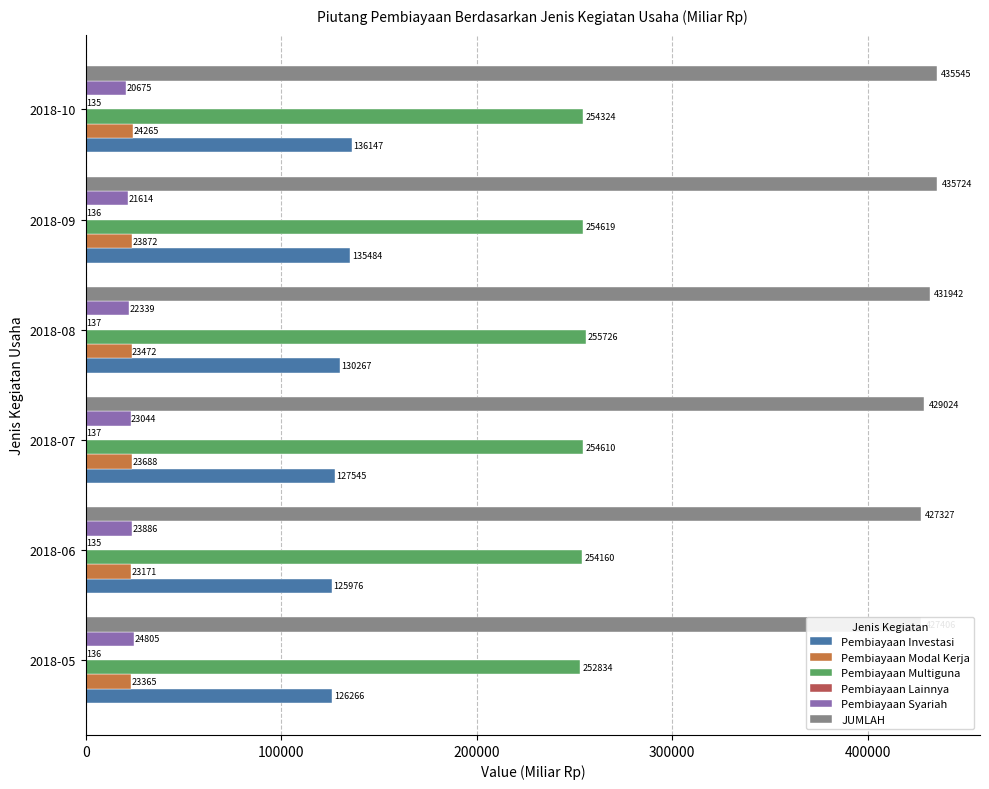

The Pembiayaan Investasi series shows 237195.3 at 2018-10. True or false?

False